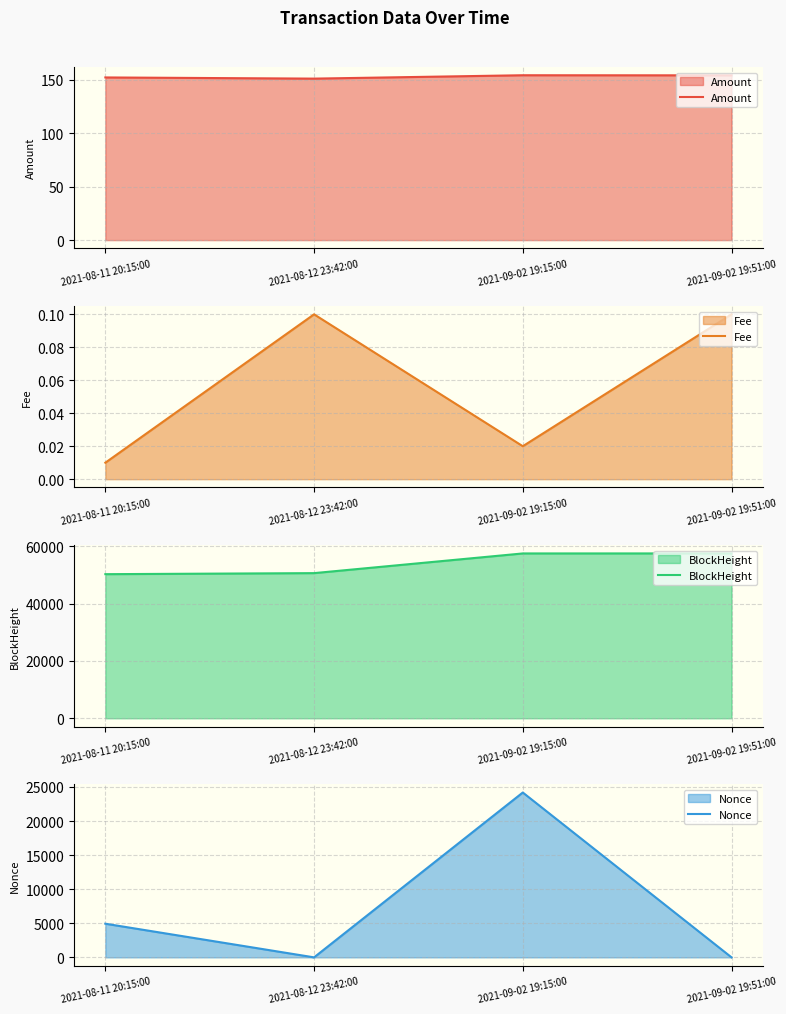

What is the sum of the BlockHeight values at 2021-09-02 19:15:00 and 2021-08-12 23:42:00?

108226